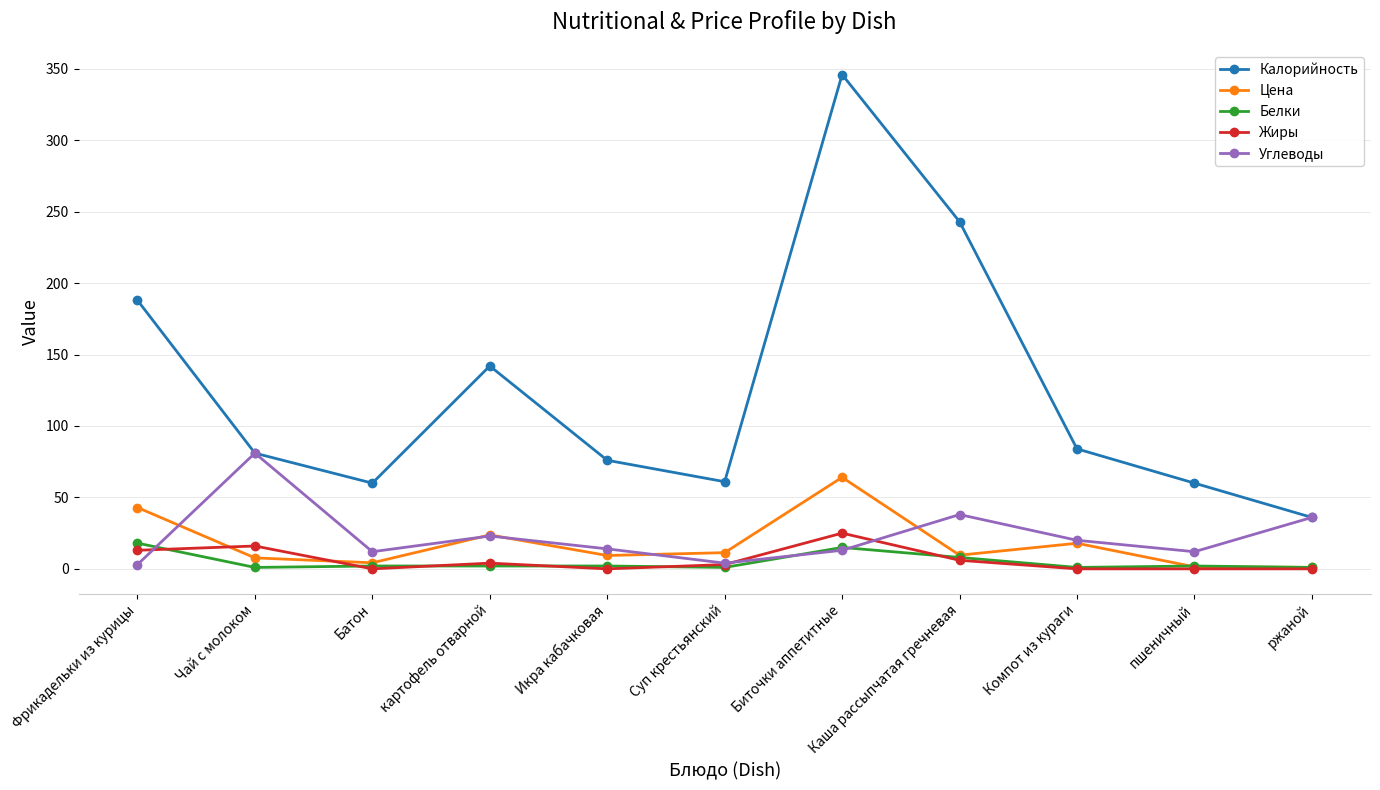

What is the value of the Жиры point at the 1st from the left?

13.0